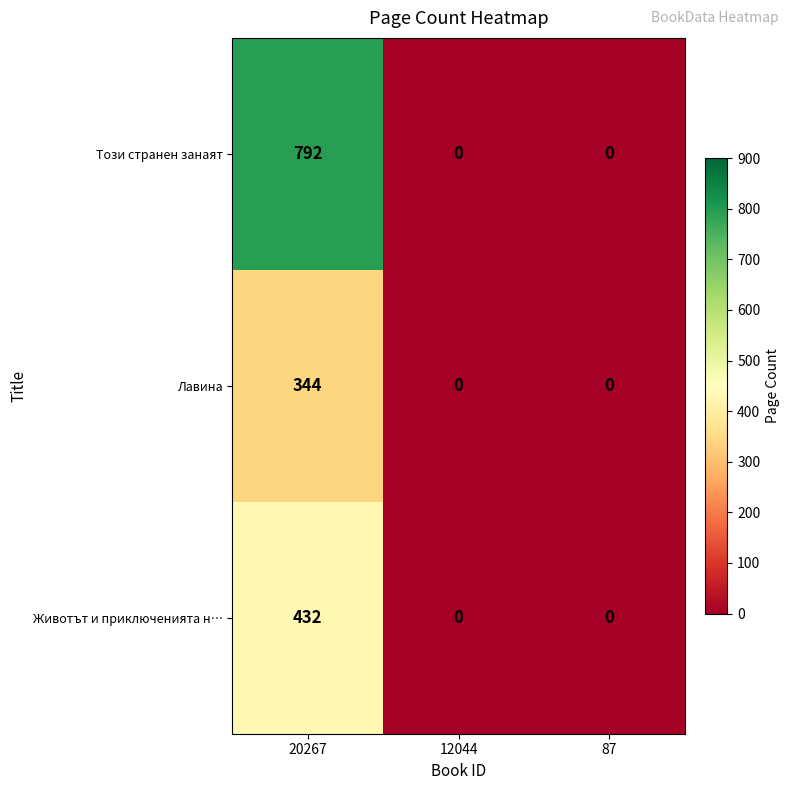

At which category is the sum across all series the highest?

20267